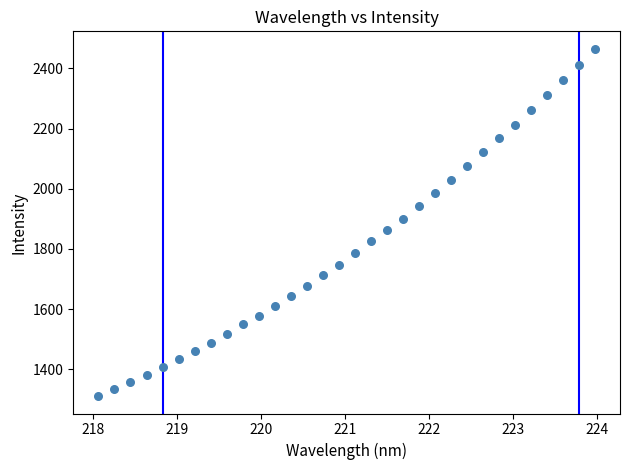

What is the range of X values (max minus min)?

5.9